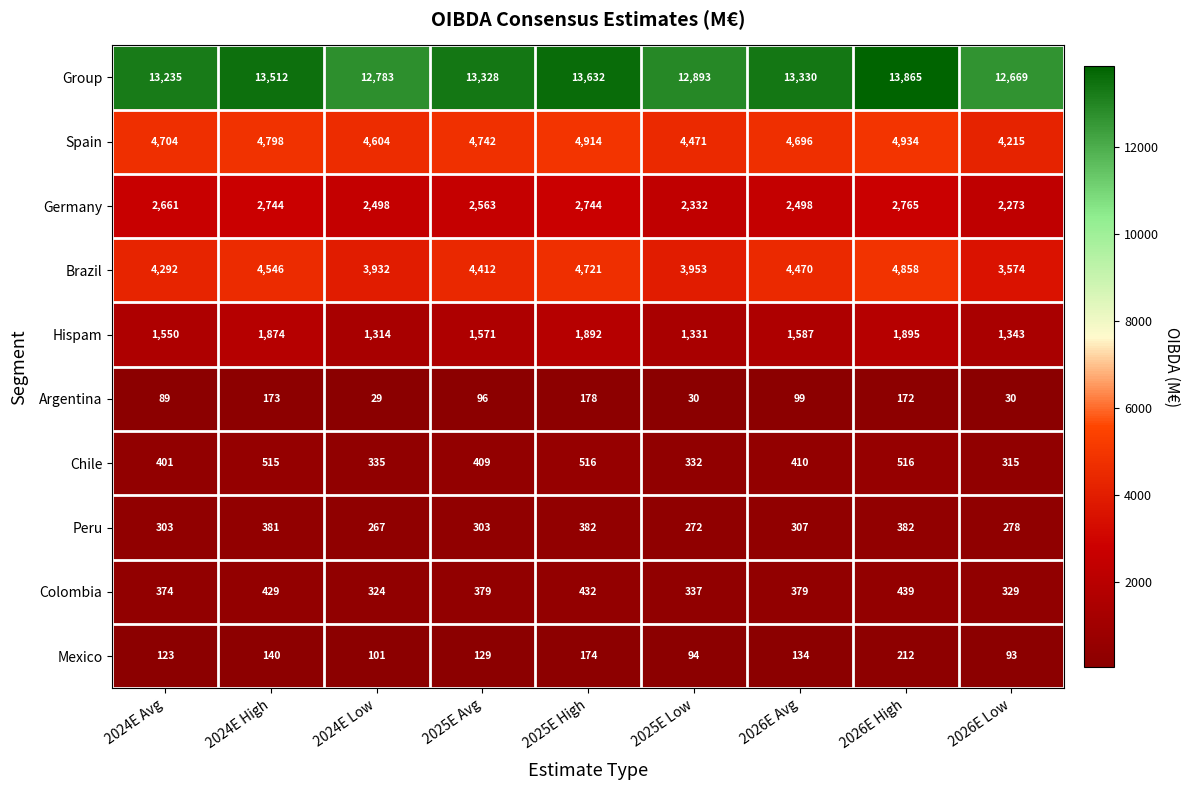

What is the approximate value of Hispam at 2026E High?

1895